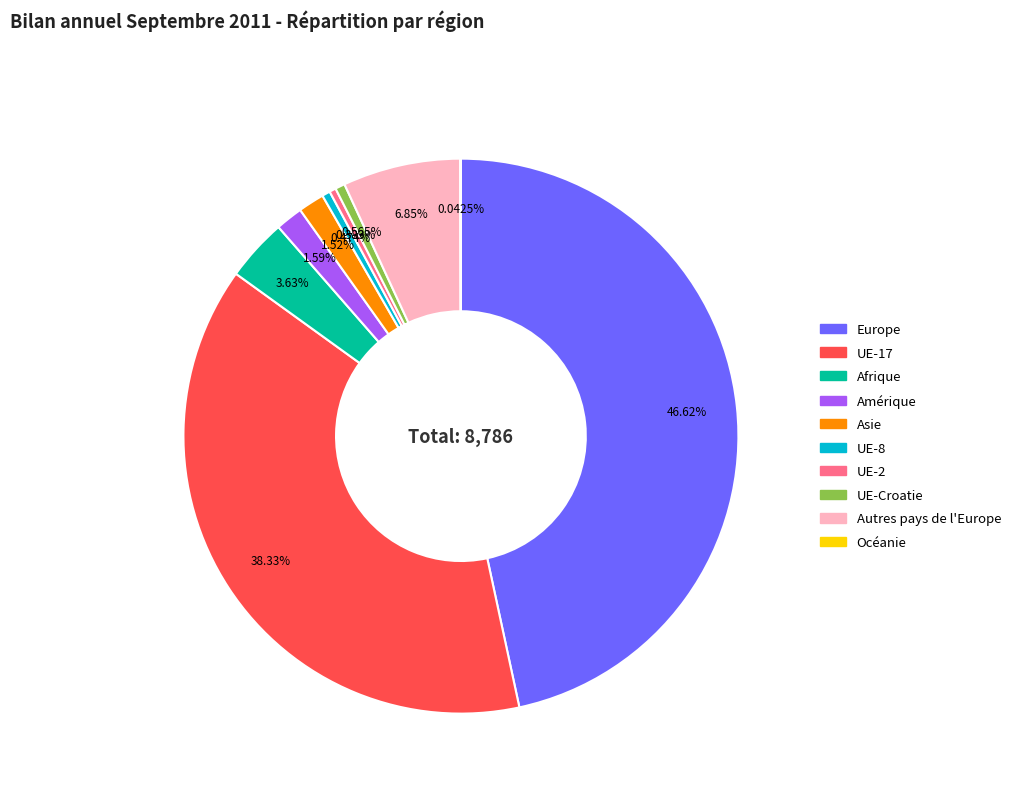

Is it true that UE-Croatie is 12% of the pie?

False